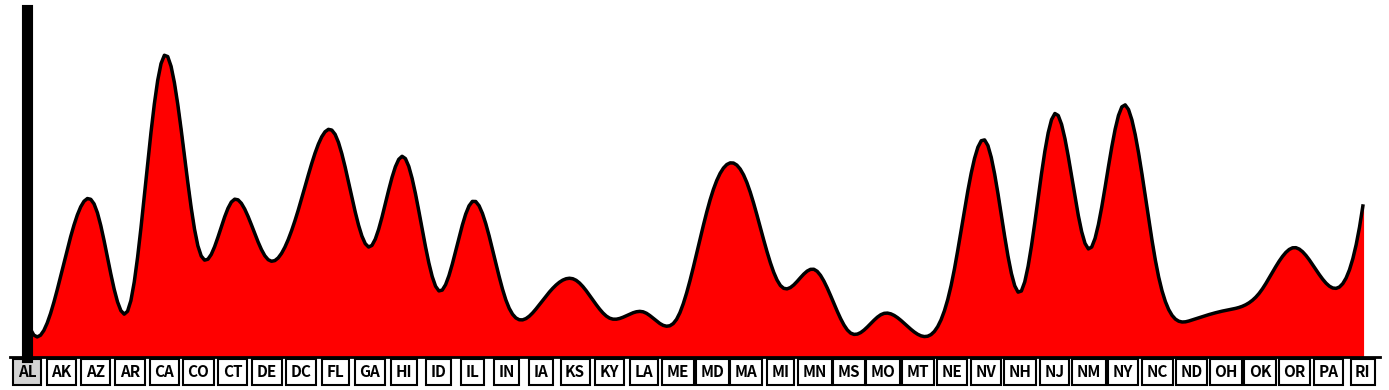

How many interior local valleys (lower than both neighbors) does the data have?

15